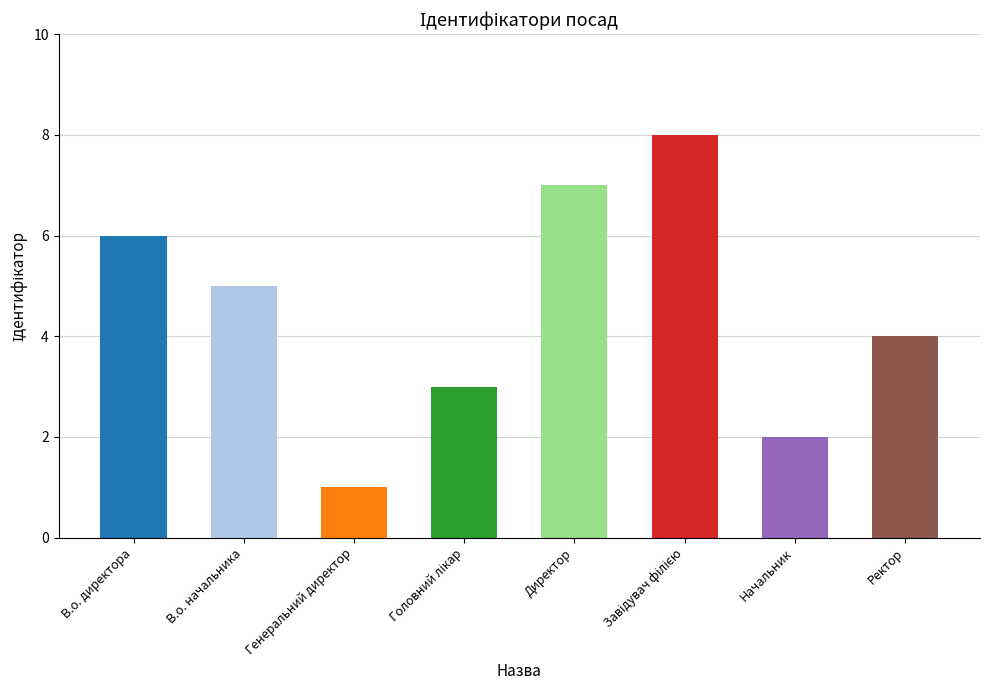

How many distinct data groups are displayed?

1